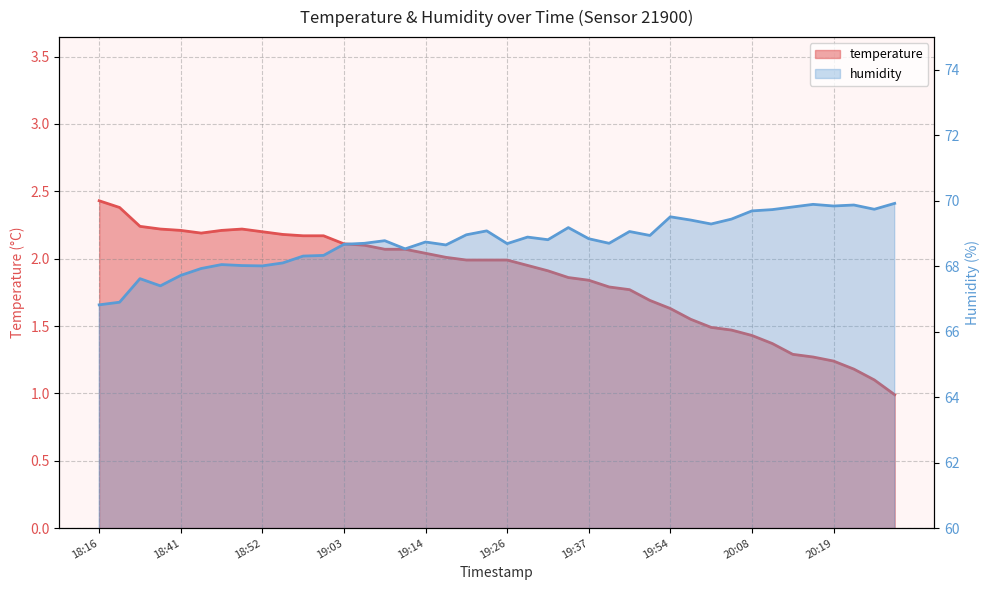

Which has a higher value, 18:44 or 19:37?

18:44